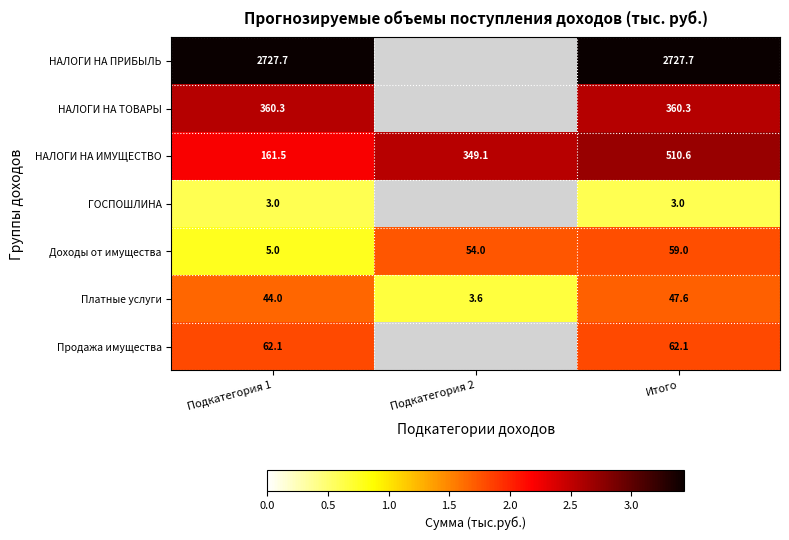

At which category is the sum across all series the highest?

Итого